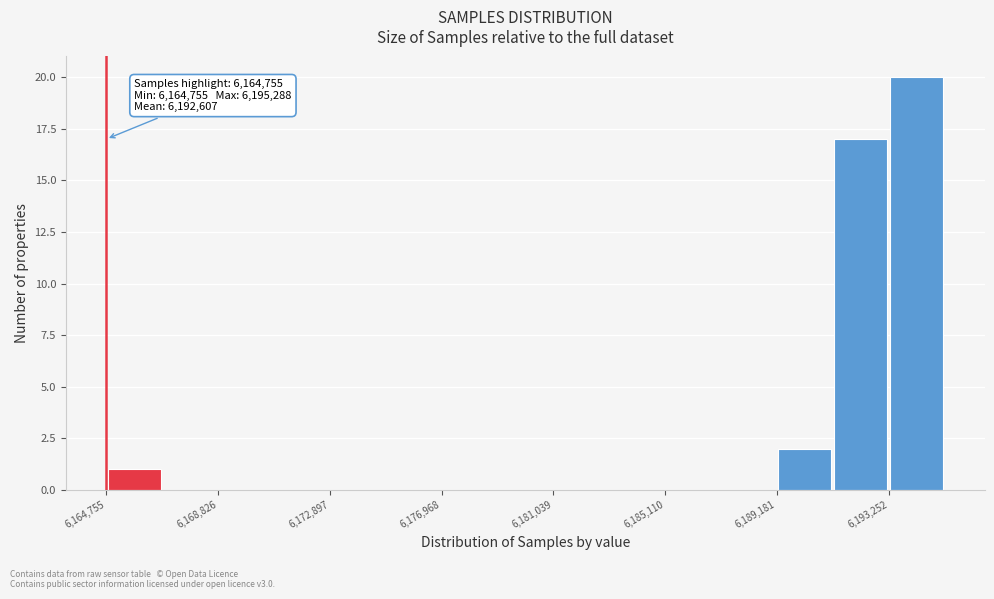

Which range on the x-axis has the tallest bar?

6193500 to 6195500